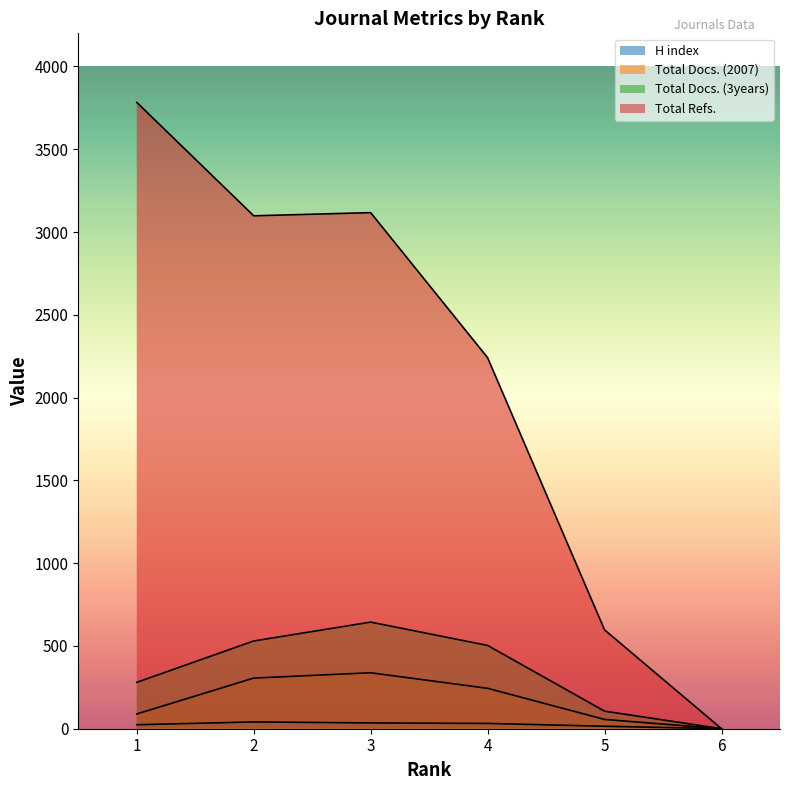

Which series changed the most between 1 and 4?

Total Refs.